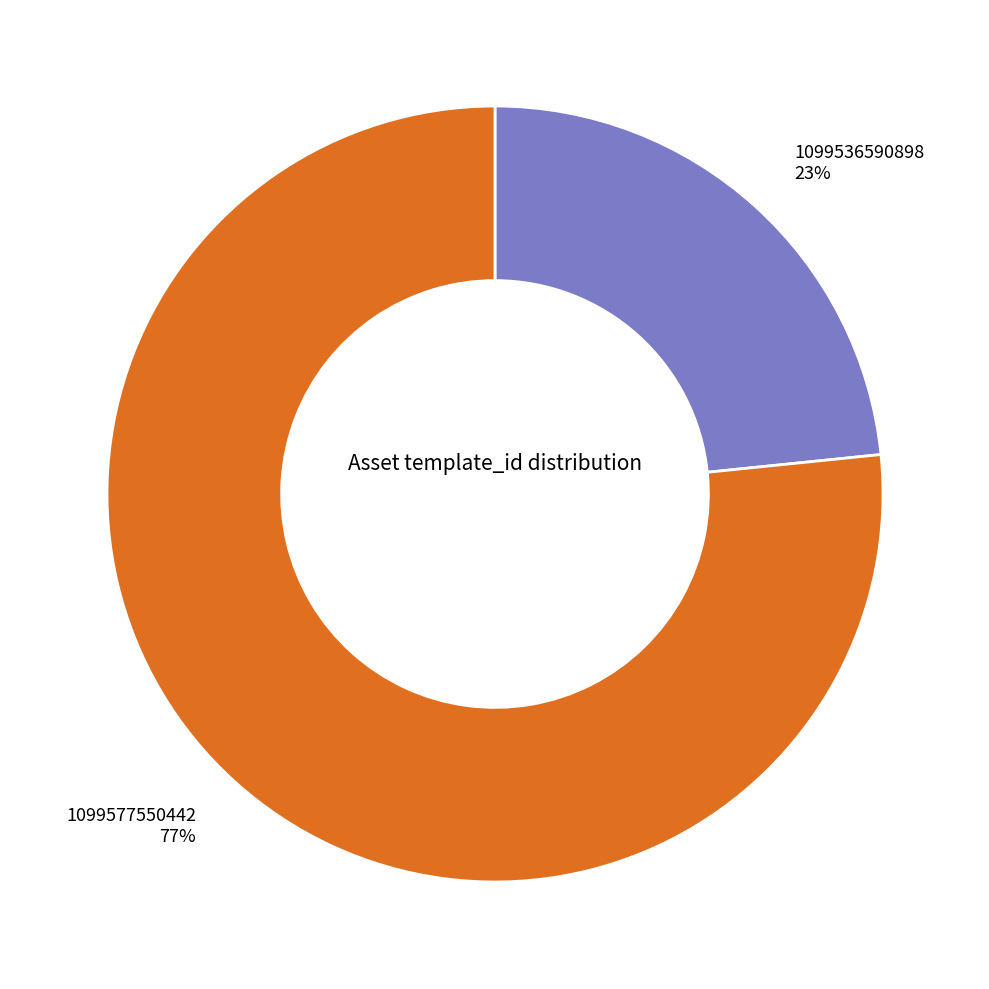

To the nearest percent, what percentage of the pie is 1099577550442?

77%